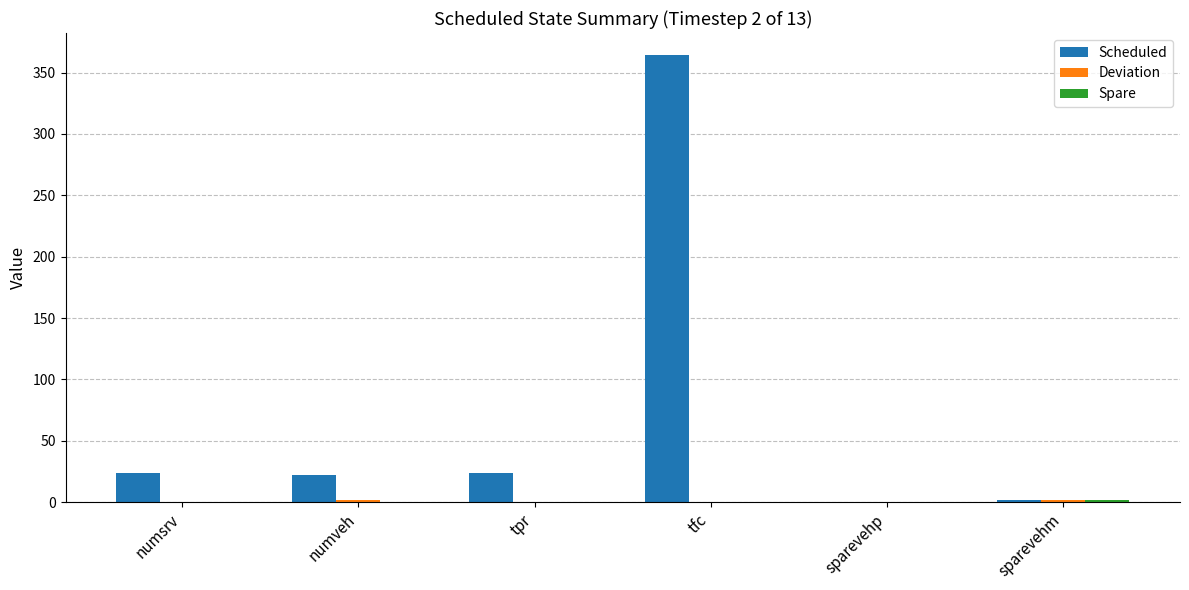

Which label corresponds to the largest value in the chart?

tfc